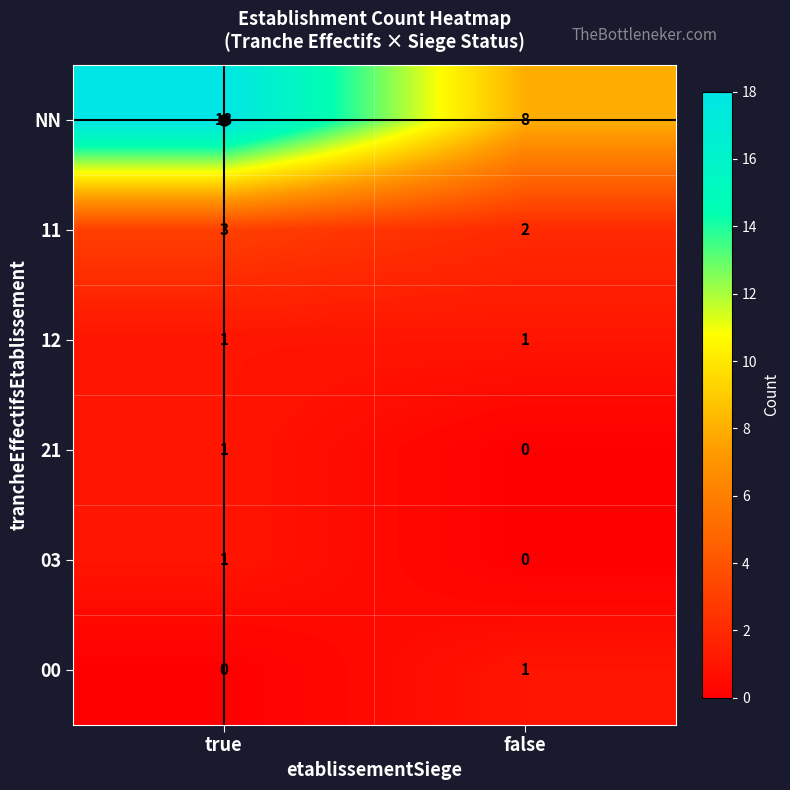

What is the total value across all series at true?

24